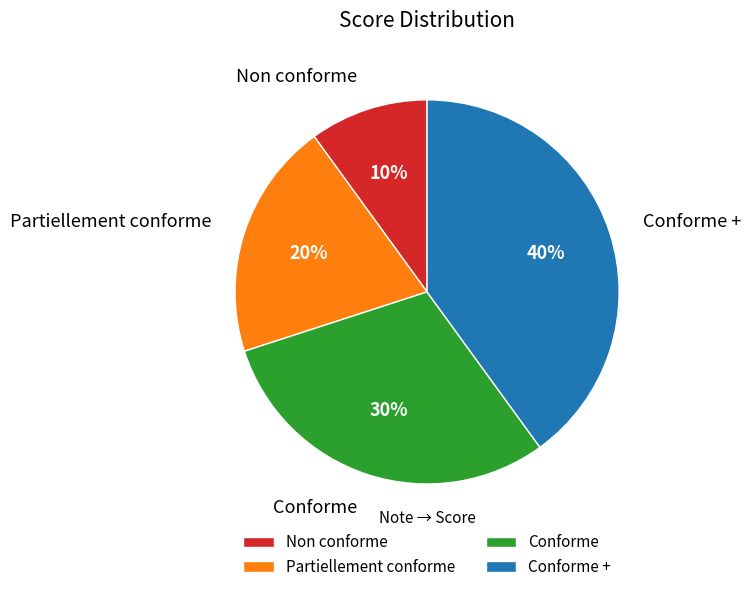

The Conforme + slice represents 40% of the pie. True or false?

True